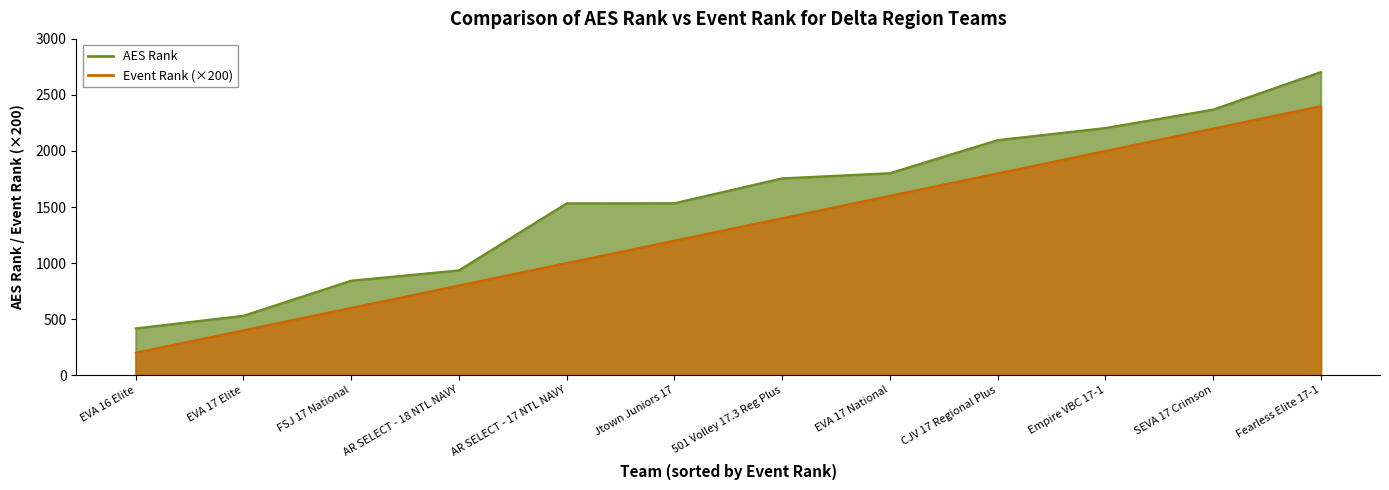

What is the maximum value shown in the chart?

2704